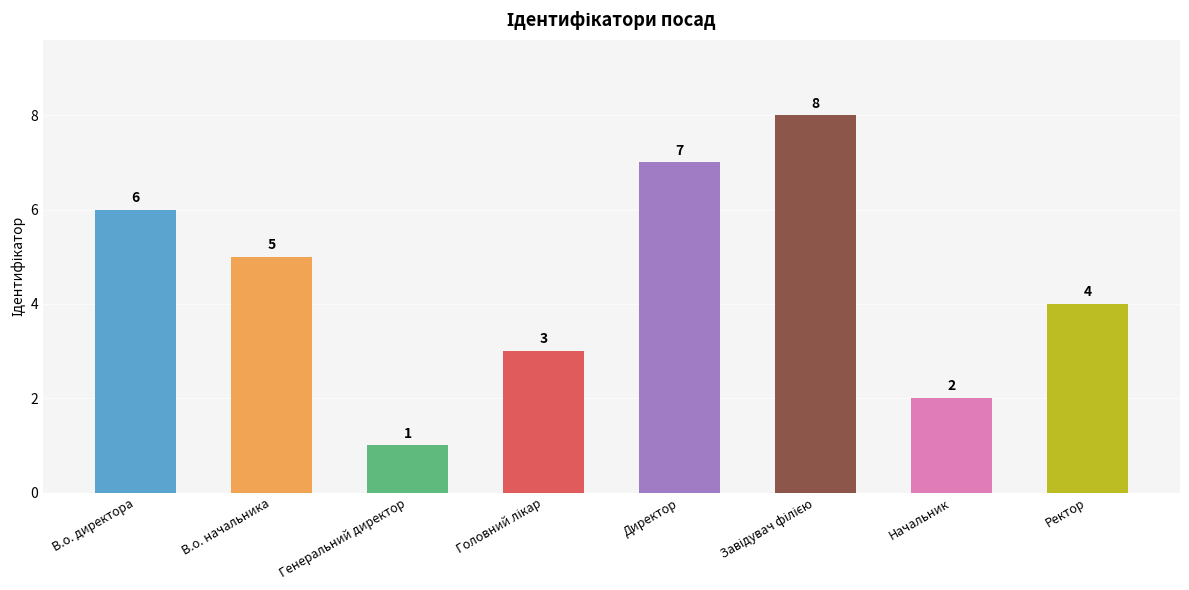

What is the sum of the values at В.о. начальника and Ректор?

9